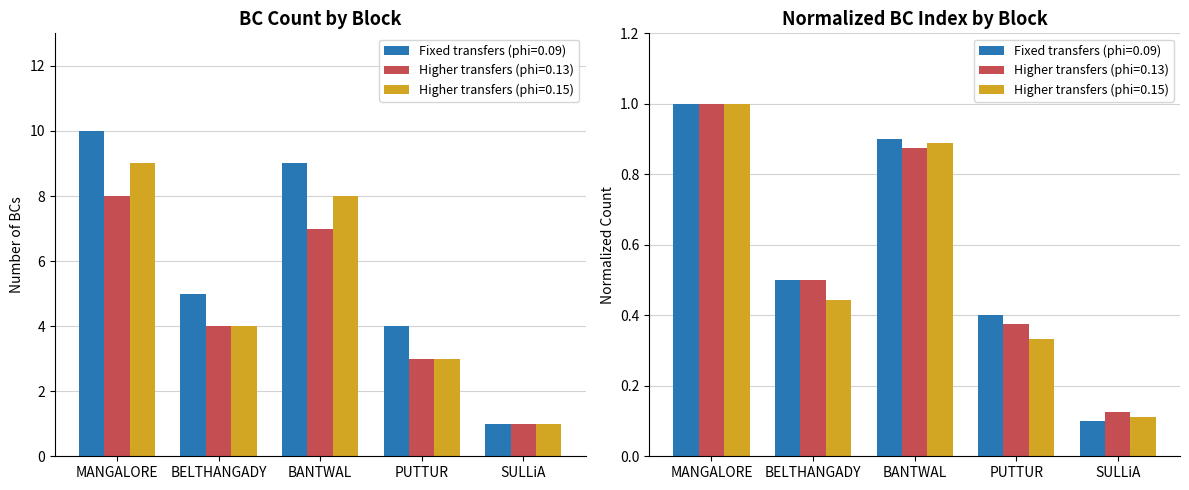

What is the label of the 3rd bar from the left?

BANTWAL